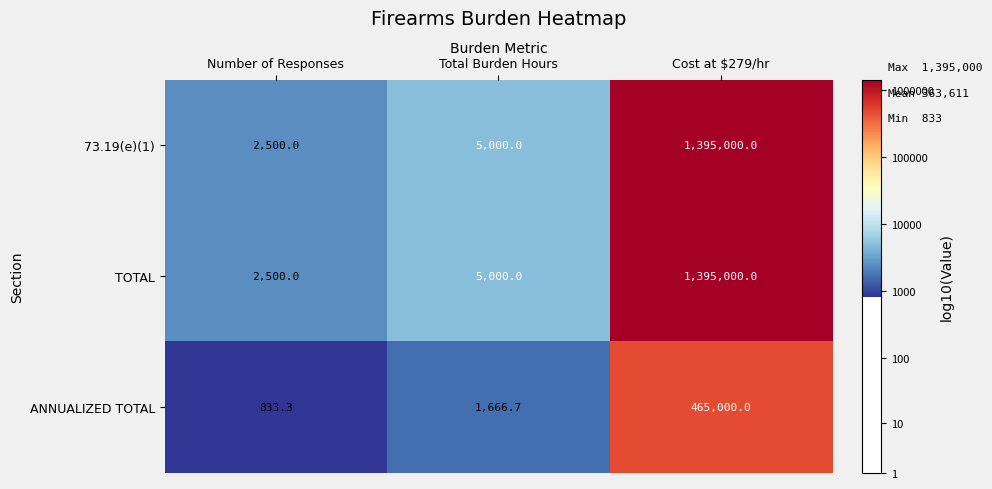

What is the approximate value of ANNUALIZED TOTAL at Cost at $279/hr?

465000.0